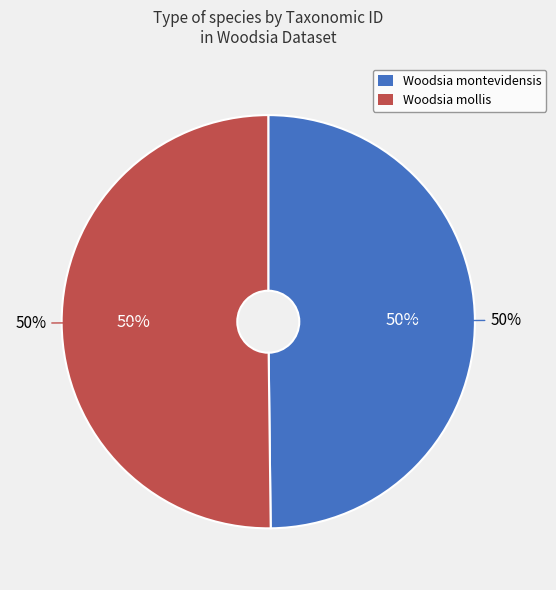

What is the total percentage of Woodsia mollis and Woodsia montevidensis?

100.0%